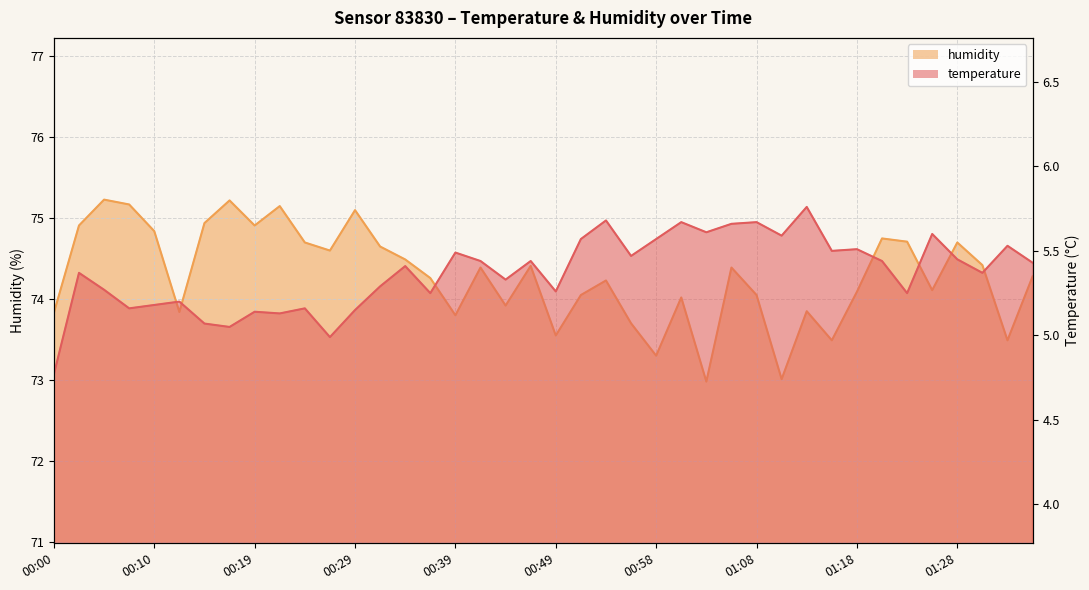

Reading left to right, what are all the values shown in this chart?

temperature: 4.8	5.4	5.3	5.2	5.2	5.2	5.1	5.0	5.1	5.1	5.2	5.0	5.2	5.3	5.4	5.2	5.5	5.4	5.3	5.4	5.3	5.6	5.7	5.5	5.6	5.7	5.6	5.7	5.7	5.6	5.8	5.5	5.5	5.4	5.2	5.6	5.5	5.4	5.5	5.4
humidity: 73.8	74.9	75.2	75.2	74.8	73.8	74.9	75.2	74.9	75.2	74.7	74.6	75.1	74.7	74.5	74.3	73.8	74.4	73.9	74.4	73.5	74.0	74.2	73.7	73.3	74.0	73.0	74.4	74.0	73.0	73.8	73.5	74.1	74.8	74.7	74.1	74.7	74.4	73.5	74.3